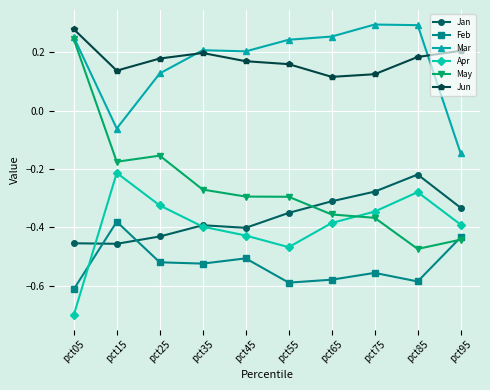

At which category is the sum across all series the highest?

pct05